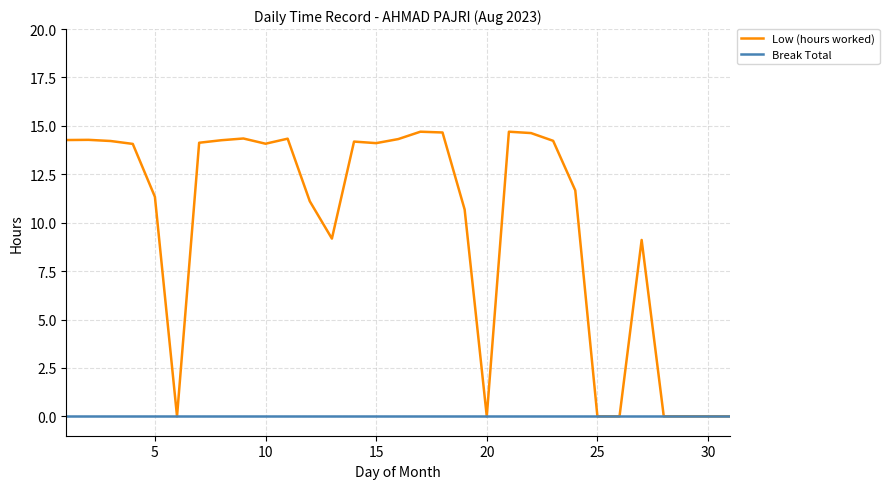

What is the maximum value shown in the chart?

14.7